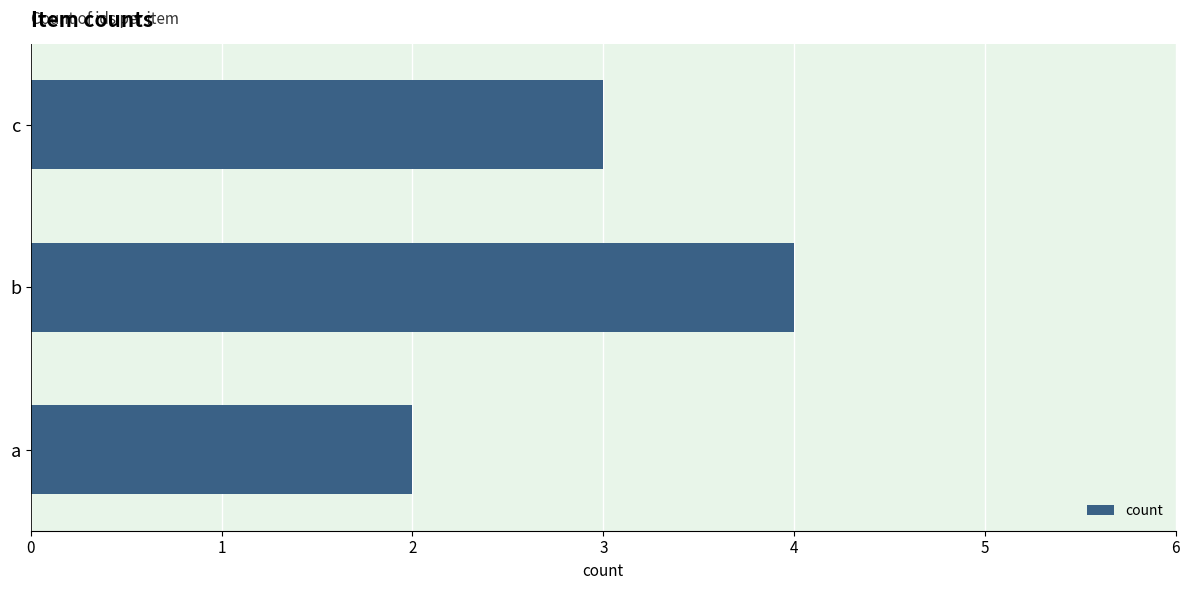

What is the sum of the values at b and a?

6